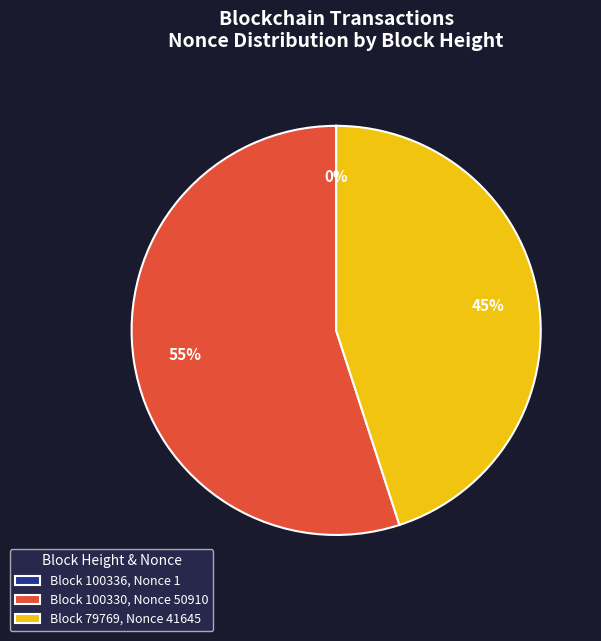

Which has a higher value, Block 100330, Nonce 50910 or Block 79769, Nonce 41645?

Block 100330, Nonce 50910